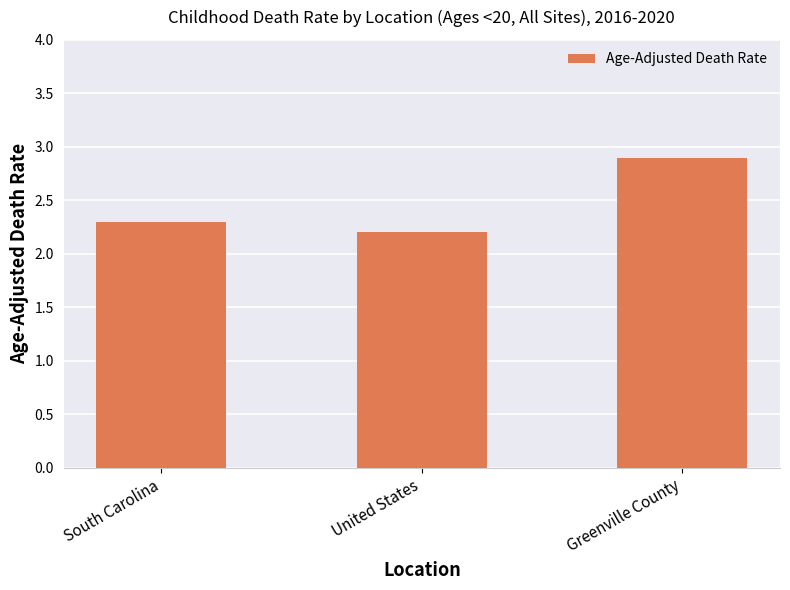

Reading left to right, list all the values displayed in this chart.

2.3	2.2	2.9